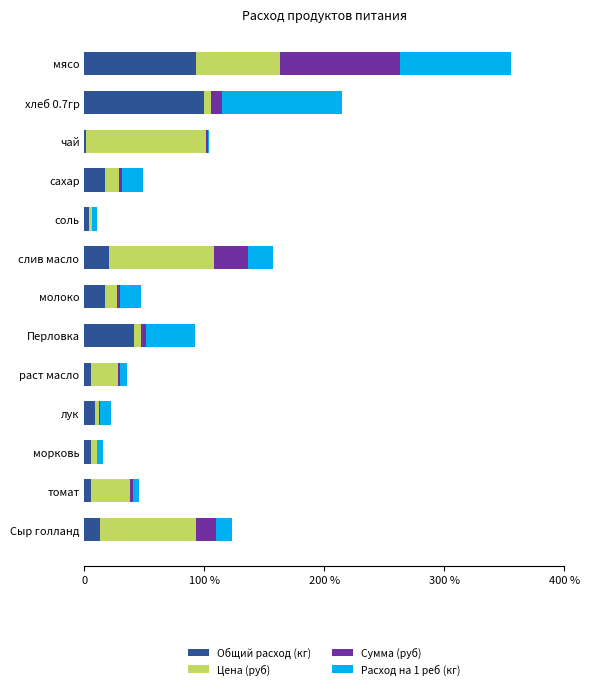

How many bars are there in each group?

4